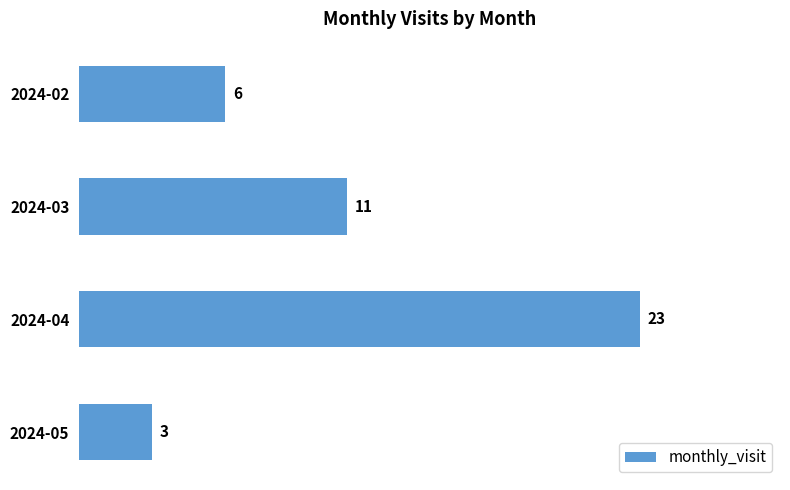

Where is the data nearest to the value 13?

2024-03